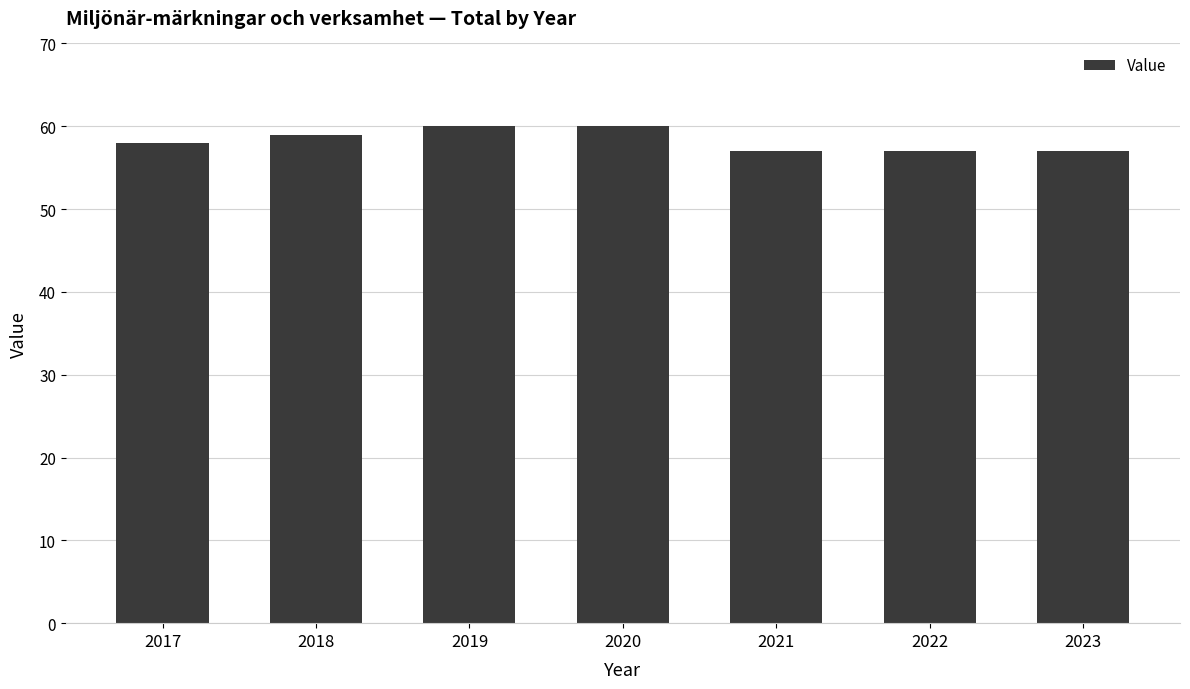

Read the value at 2019.

60